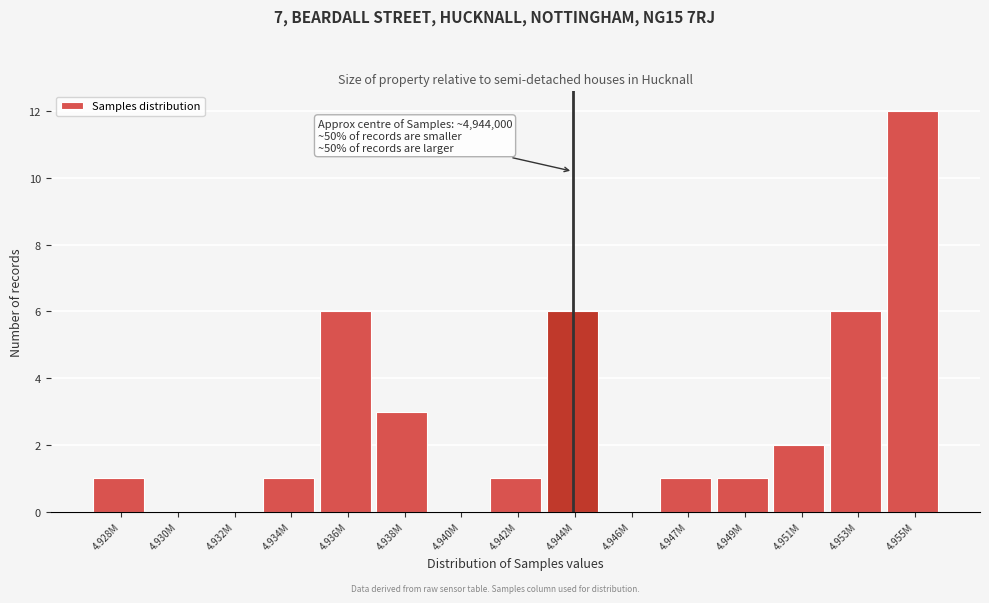

Reading left to right, transcribe all the data shown in this chart.

4.928M=1	4.930M=0	4.932M=0	4.934M=1	4.936M=6	4.938M=3	4.940M=0	4.942M=1	4.944M=6	4.946M=0	4.947M=1	4.949M=1	4.951M=2	4.953M=6	4.955M=12